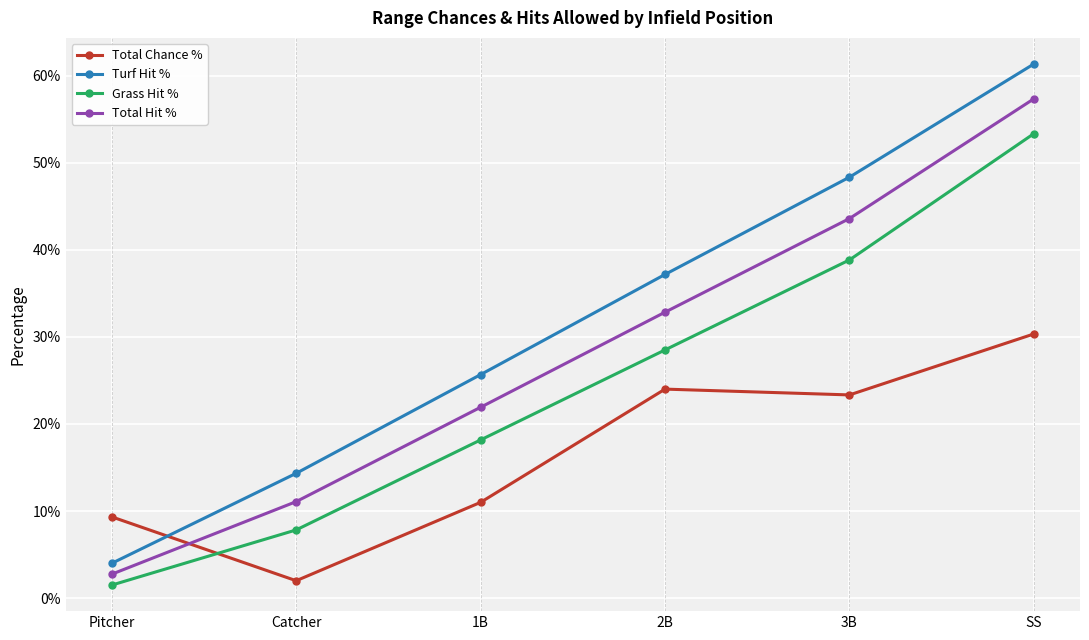

At how many categories does at least one series exceed 0?

6